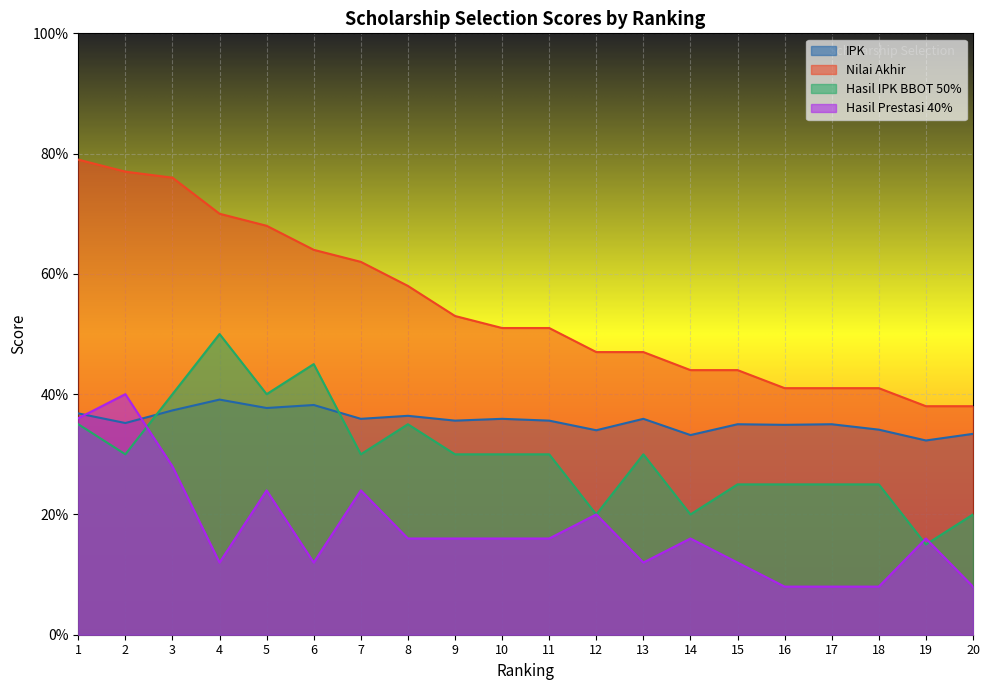

Where is the first local minimum for Hasil IPK BBOT 50%?

2